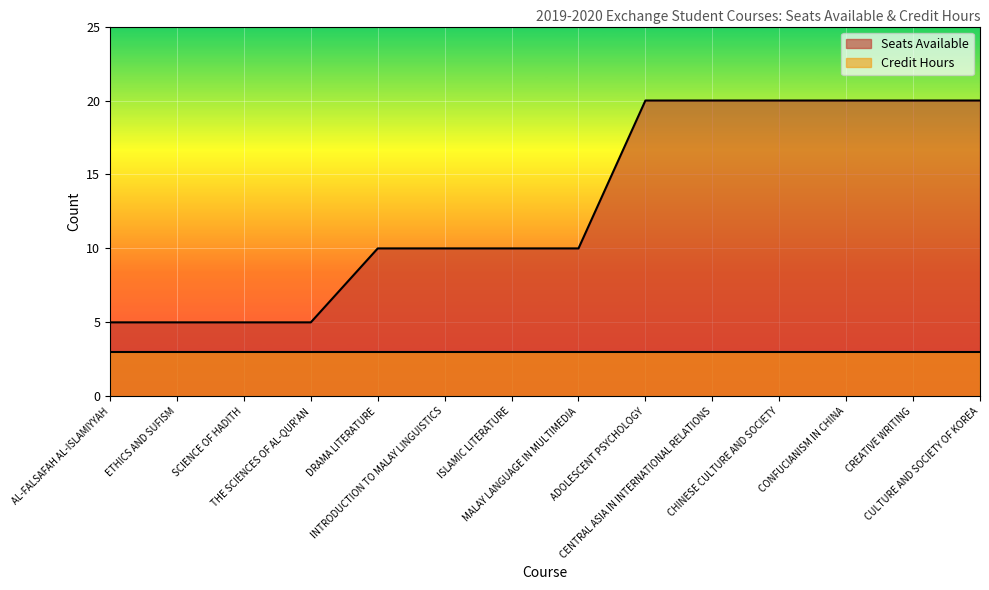

What is the difference between the second highest and second lowest values?

15